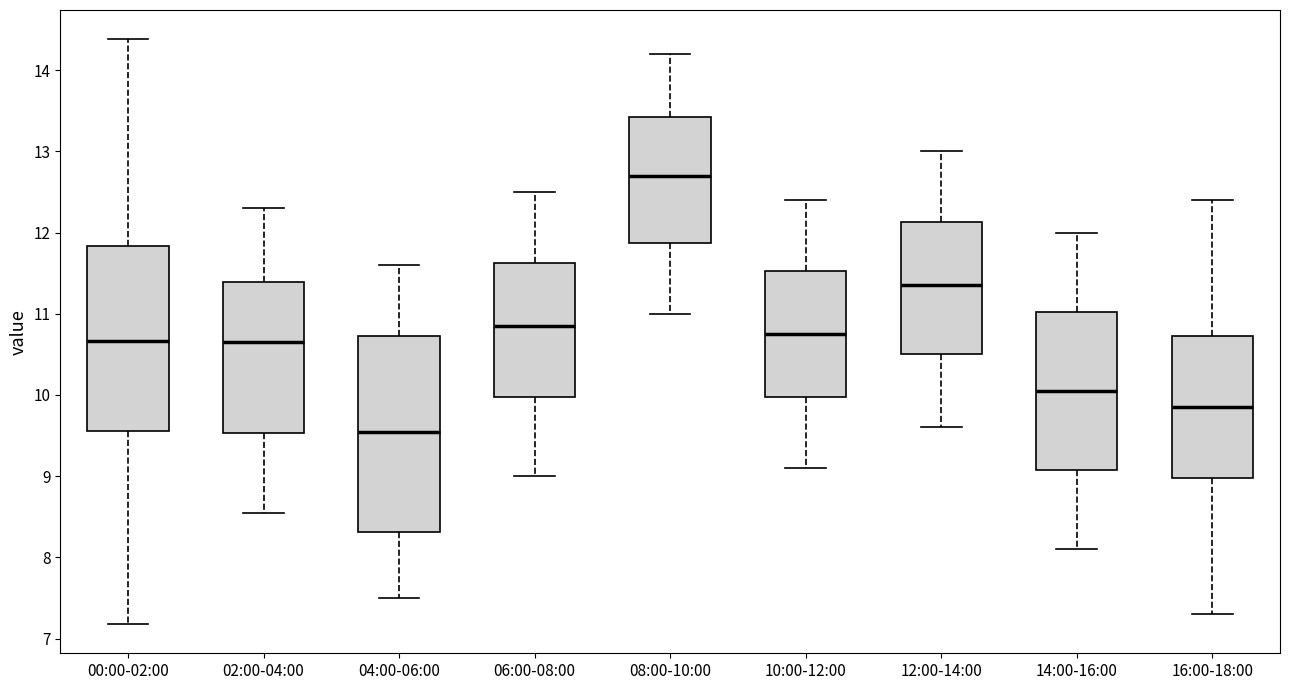

Which box has the lowest median line?

04:00-06:00